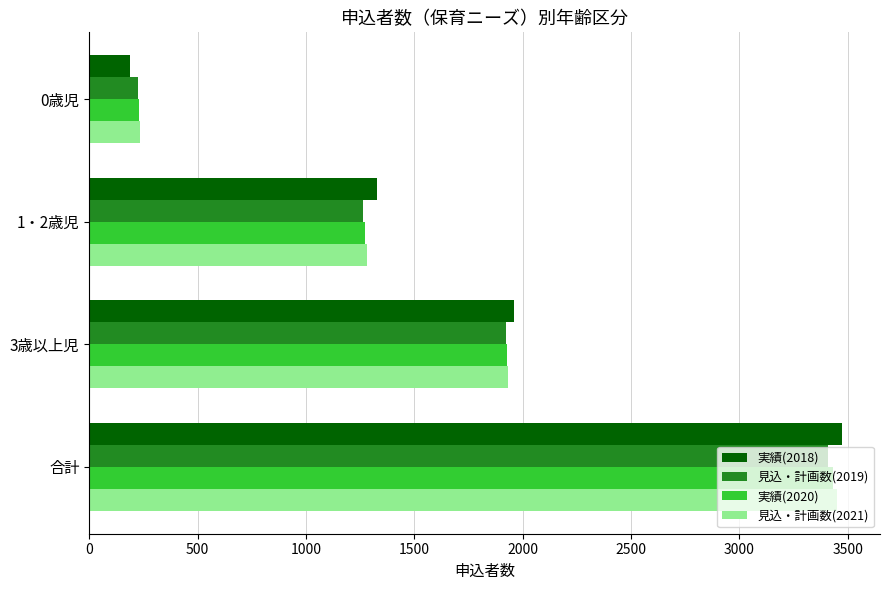

What is the spread (max minus min) of values at 1・2歳児?

62